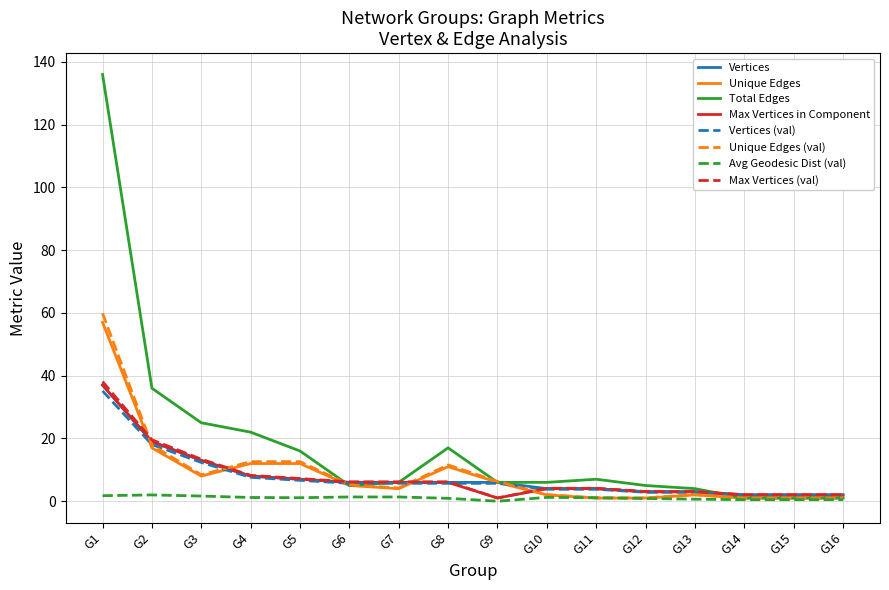

The value of Total Edges at G5 is 16.0. True or false?

True